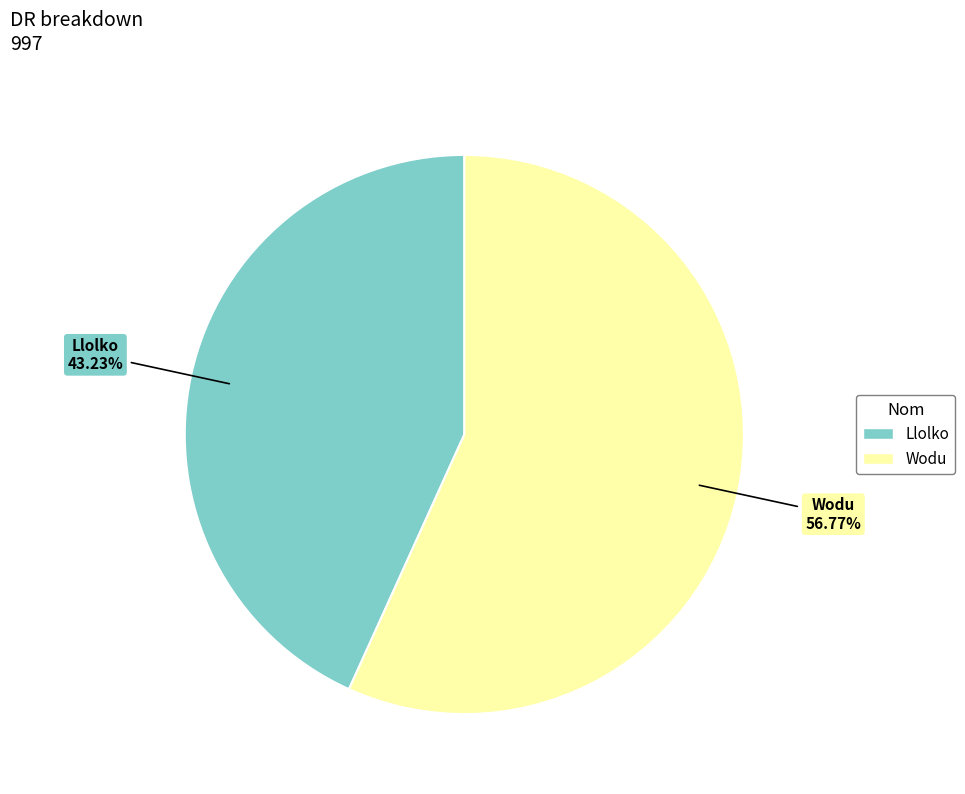

What is the ratio of the value at Llolko to the value at Wodu?

0.8